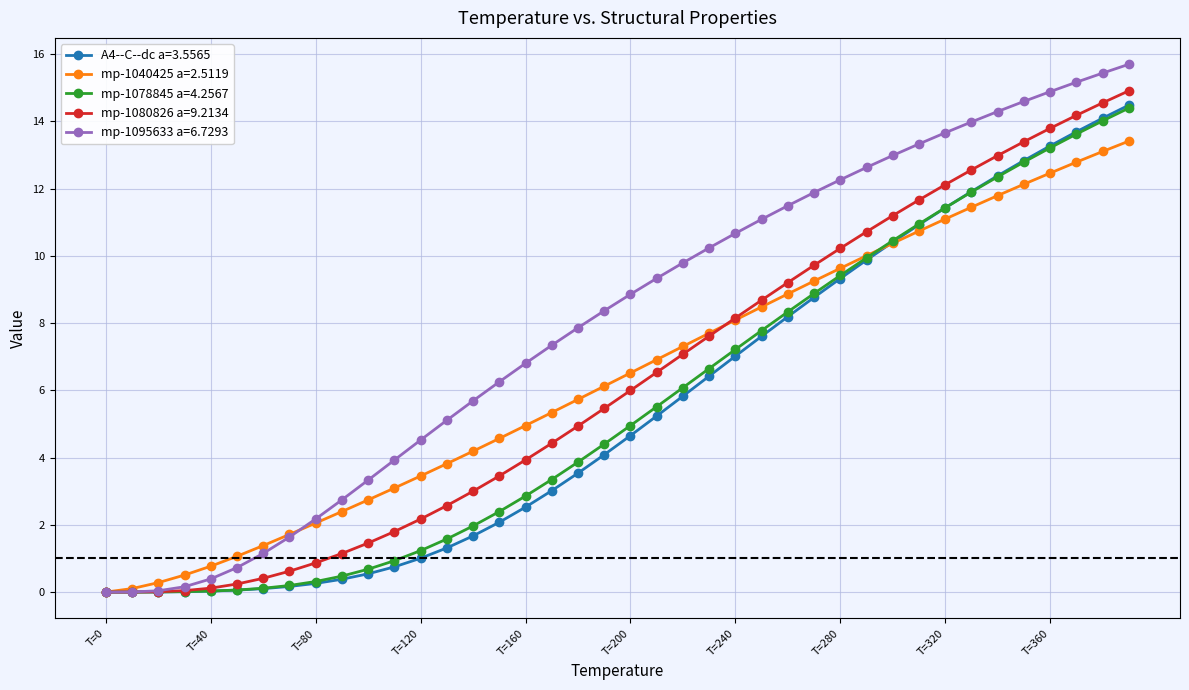

What is the value of the mp-1080826 a=9.2134 point at the 37th from the left?

13.8